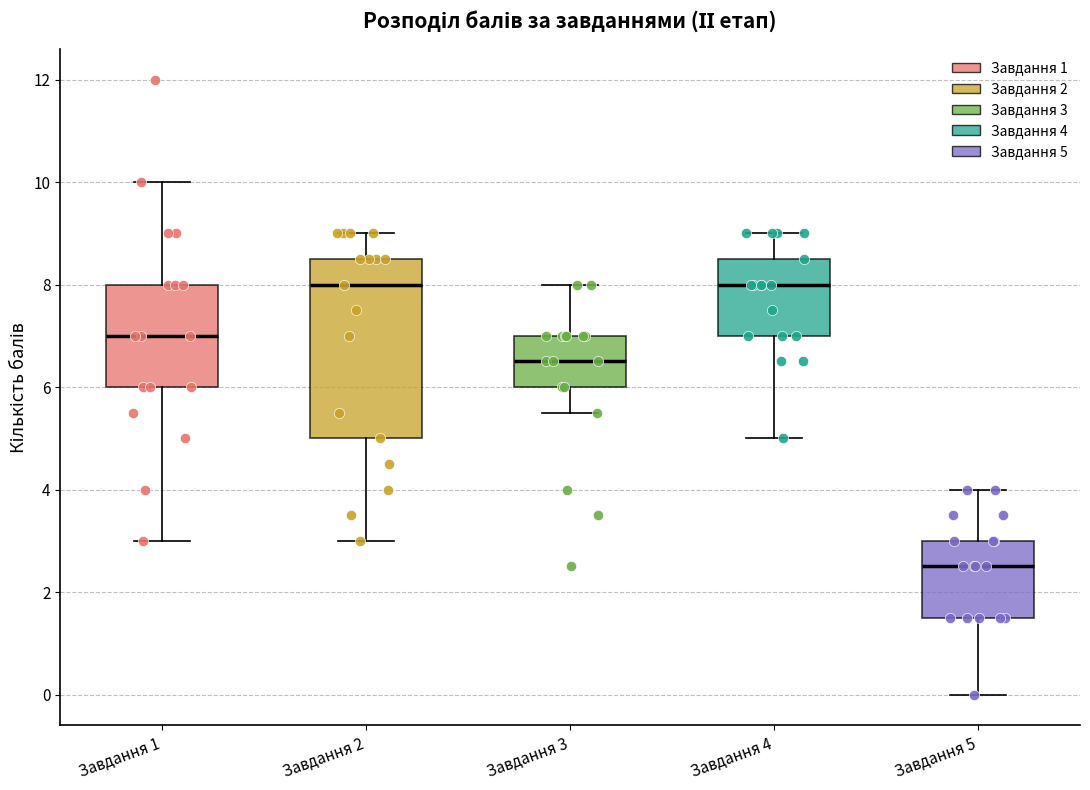

Comparing the boxes themselves (not the whiskers), which one is the tallest?

Завдання 2